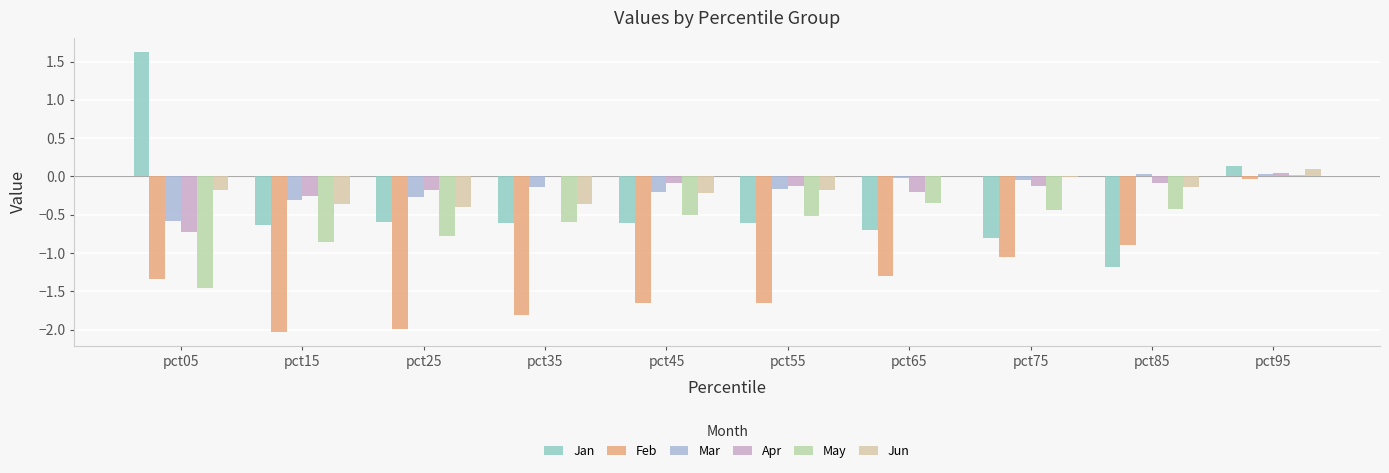

What is the average value of the Mar series?

-0.2